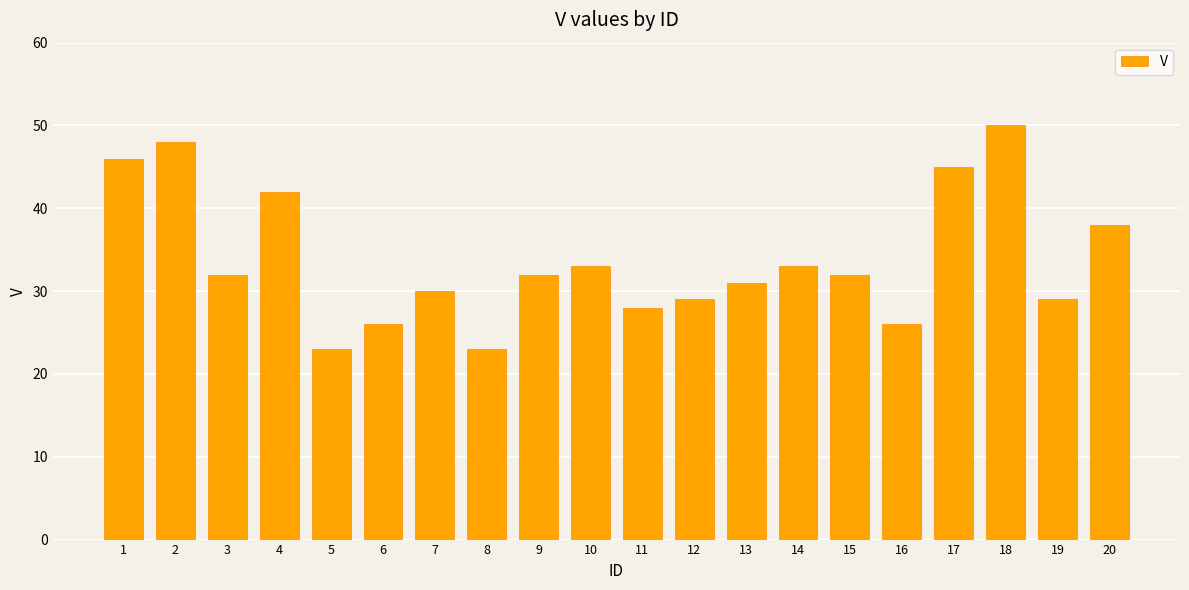

Count the number of data series in this chart.

1